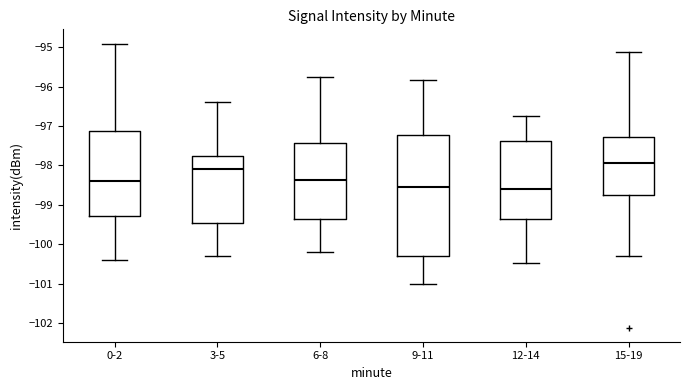

Reading left to right, transcribe this box plot: for each box, give where its median line is, the range the box spans, and where its two whiskers end, as read against the y-axis. The values are not printed on the chart, so give them approximately, as read against the axis.

0-2: median -98.4, box -99.3 to -97.1, whiskers -100.4 to -94.9
3-5: median -98.1, box -99.5 to -97.8, whiskers -100.3 to -96.4
6-8: median -98.4, box -99.4 to -97.4, whiskers -100.2 to -95.7
9-11: median -98.5, box -100.3 to -97.2, whiskers -101.0 to -95.8
12-14: median -98.6, box -99.3 to -97.4, whiskers -100.5 to -96.7
15-19: median -97.9, box -98.8 to -97.3, whiskers -100.3 to -95.1